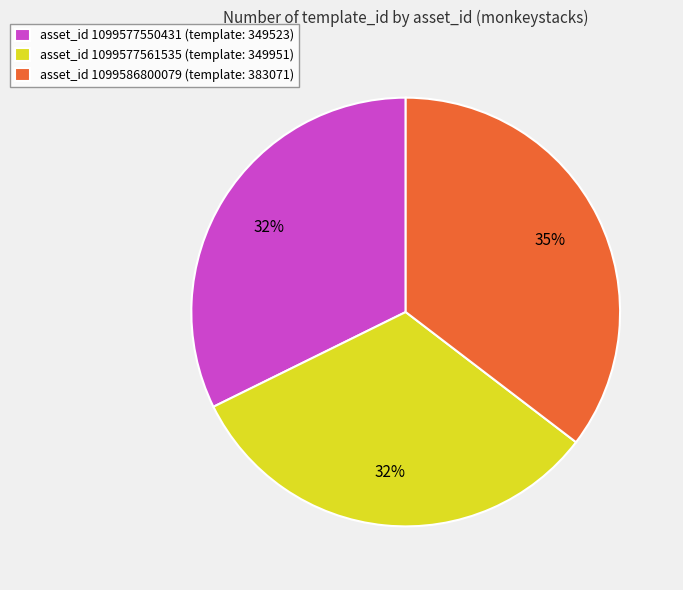

To the nearest percent, what portion does asset_id 1099577561535 (template: 349951) represent?

32%